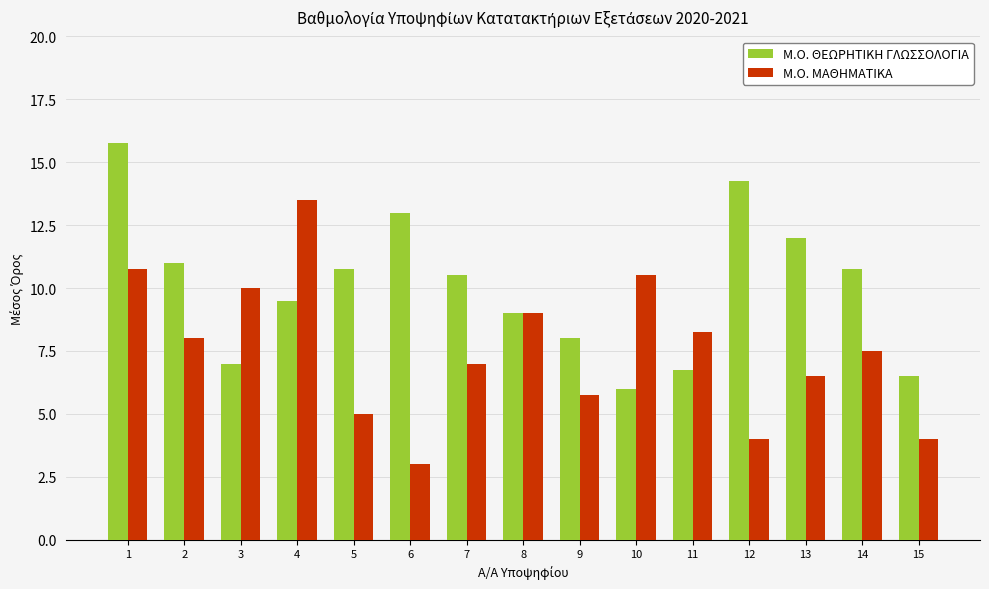

How many distinct data groups are displayed?

2